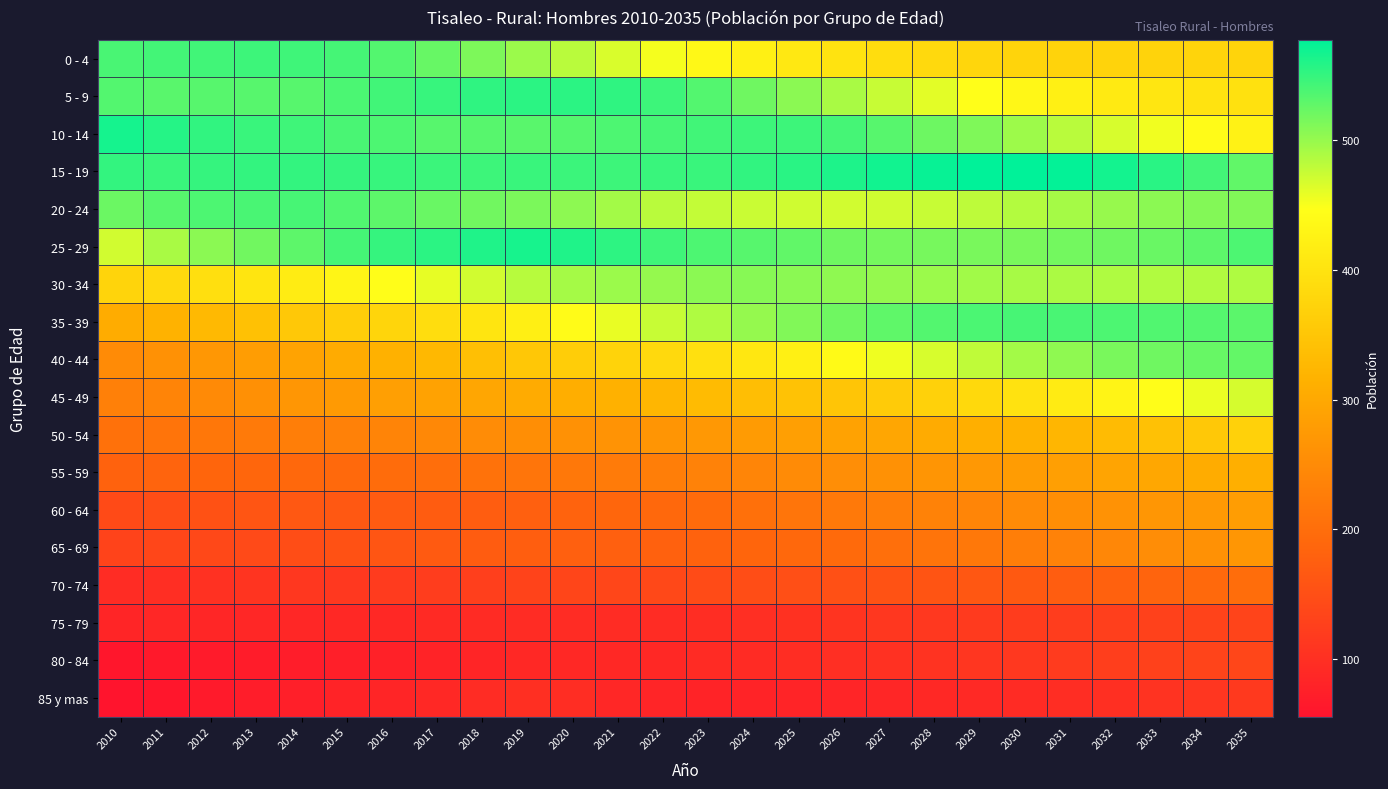

At which category is the sum across all series the highest?

2035